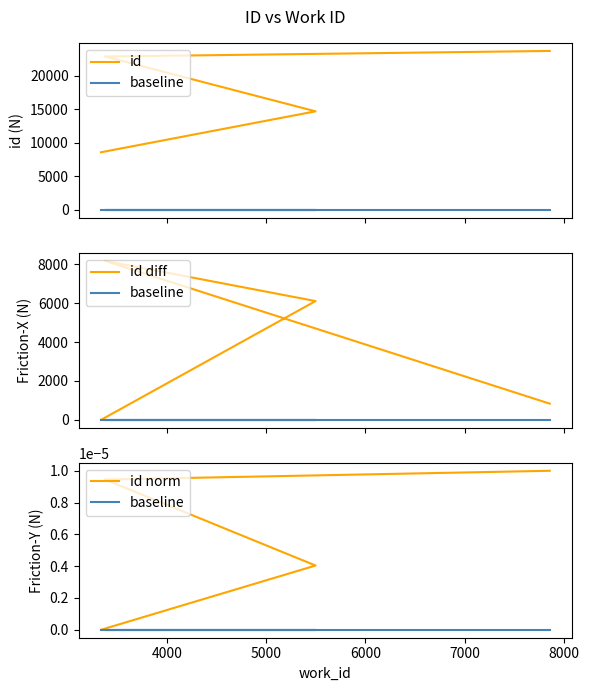

How many data points in id diff are above 6107?

1